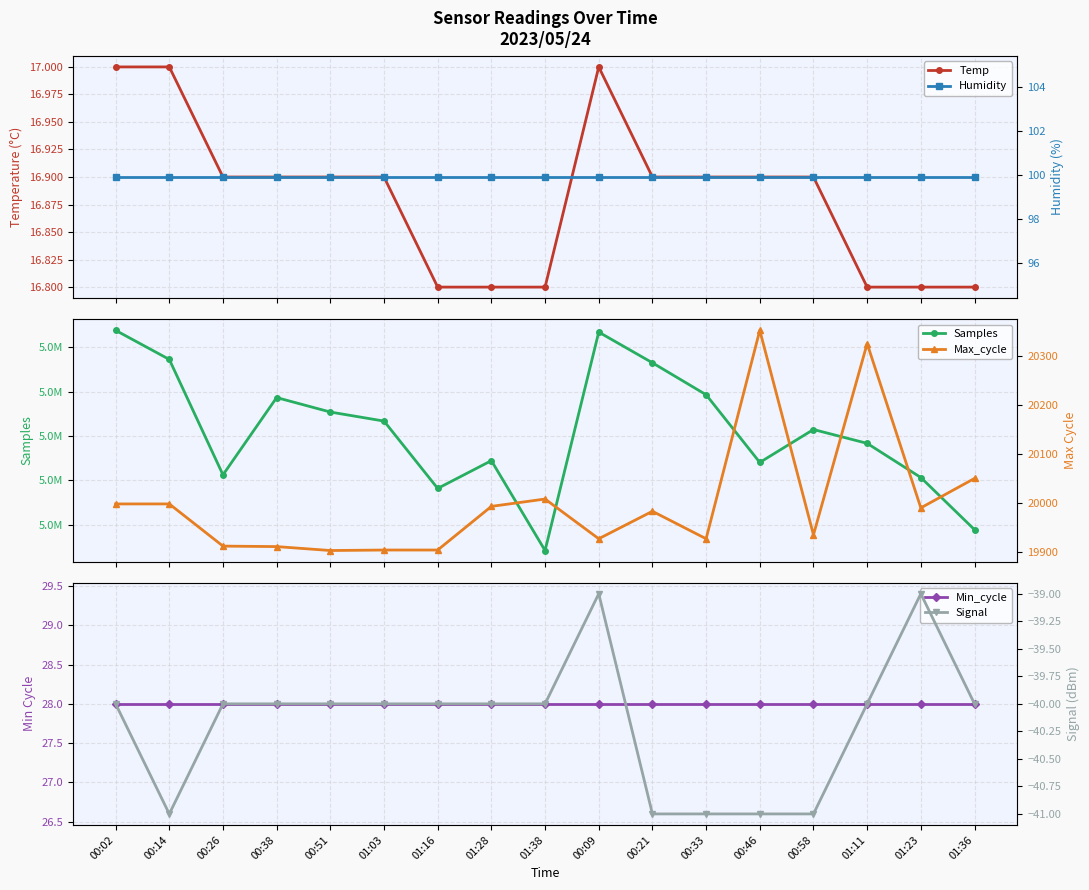

Is it true that Min_cycle equals 38.1 at 01:28?

False